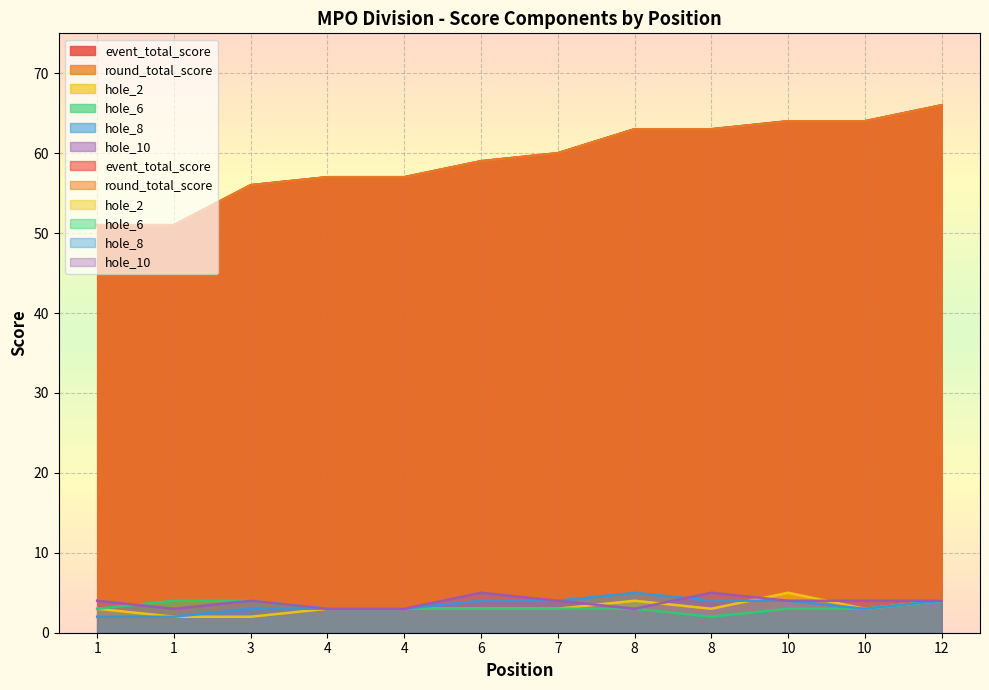

Count the hole_6 values in the range 3 to 4.

11